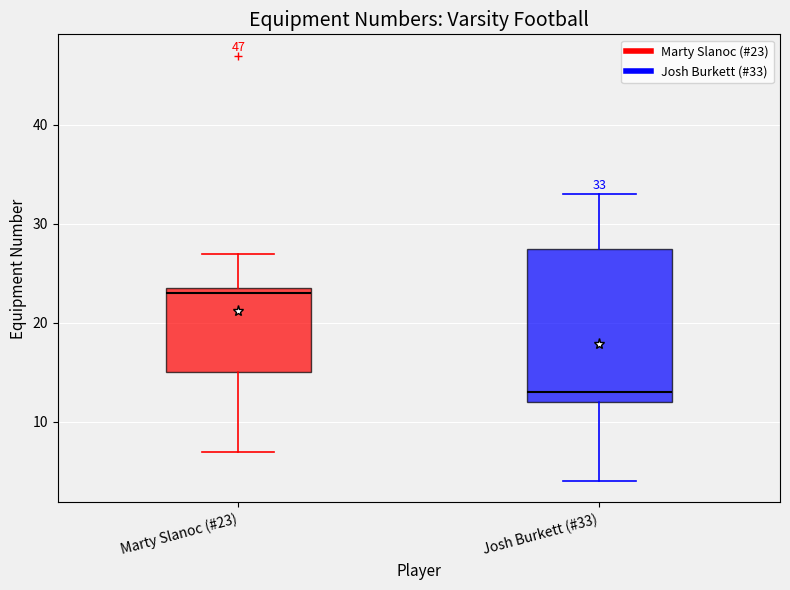

Which box's median line is the highest?

Marty Slanoc (#23)